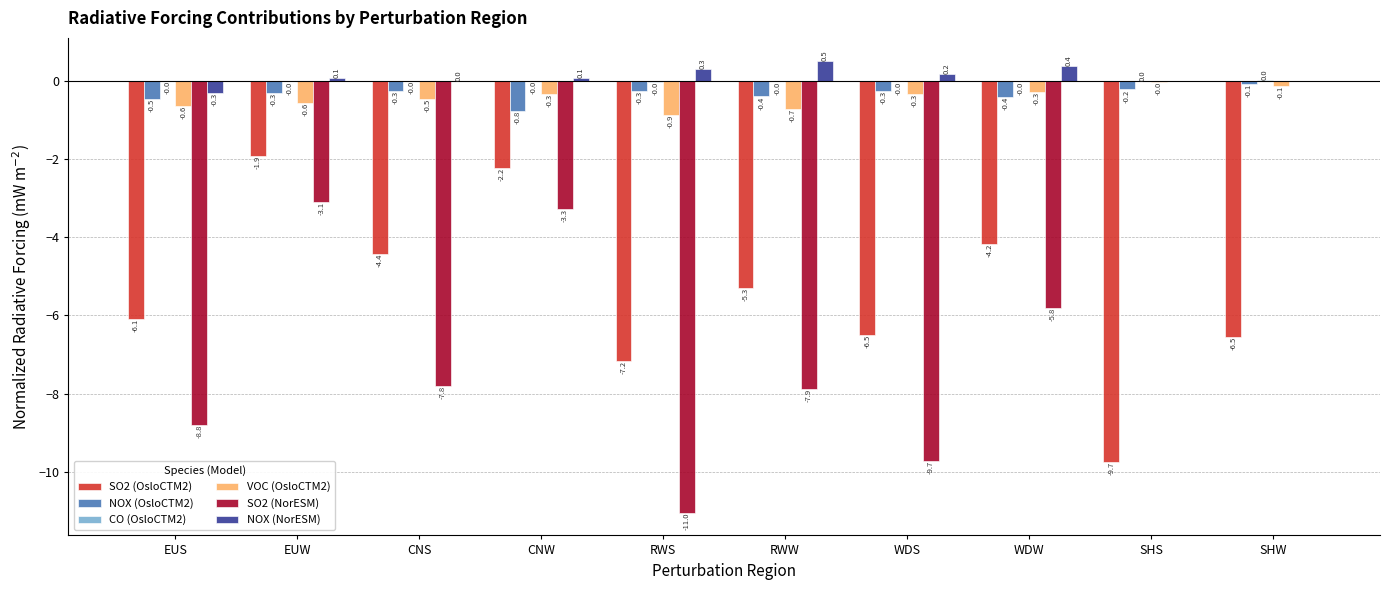

Read the NOX (NorESM) value at EUS.

-0.3